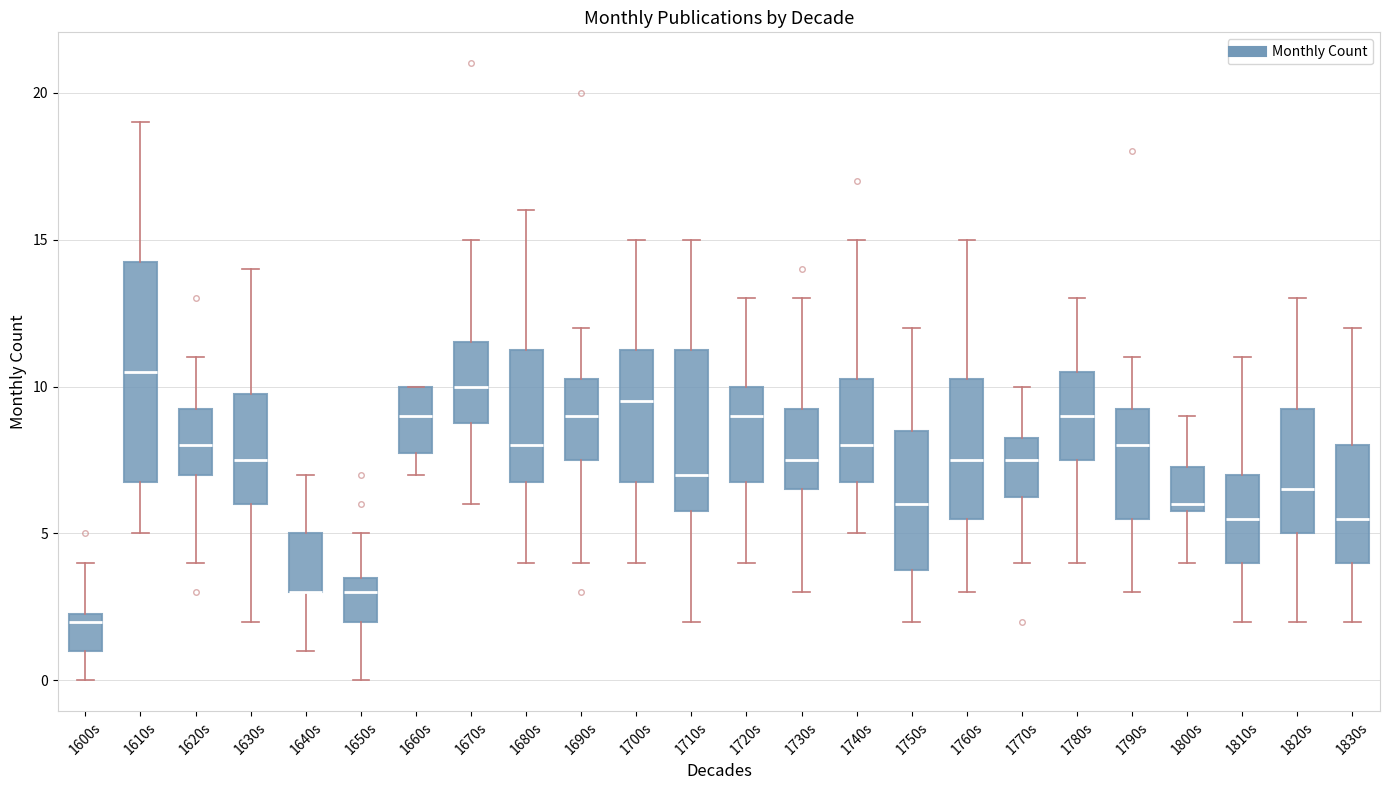

Where is the upper edge of the box for 1630s on the y-axis? The values are not printed on the chart, so give them approximately, as read against the axis.

10.0